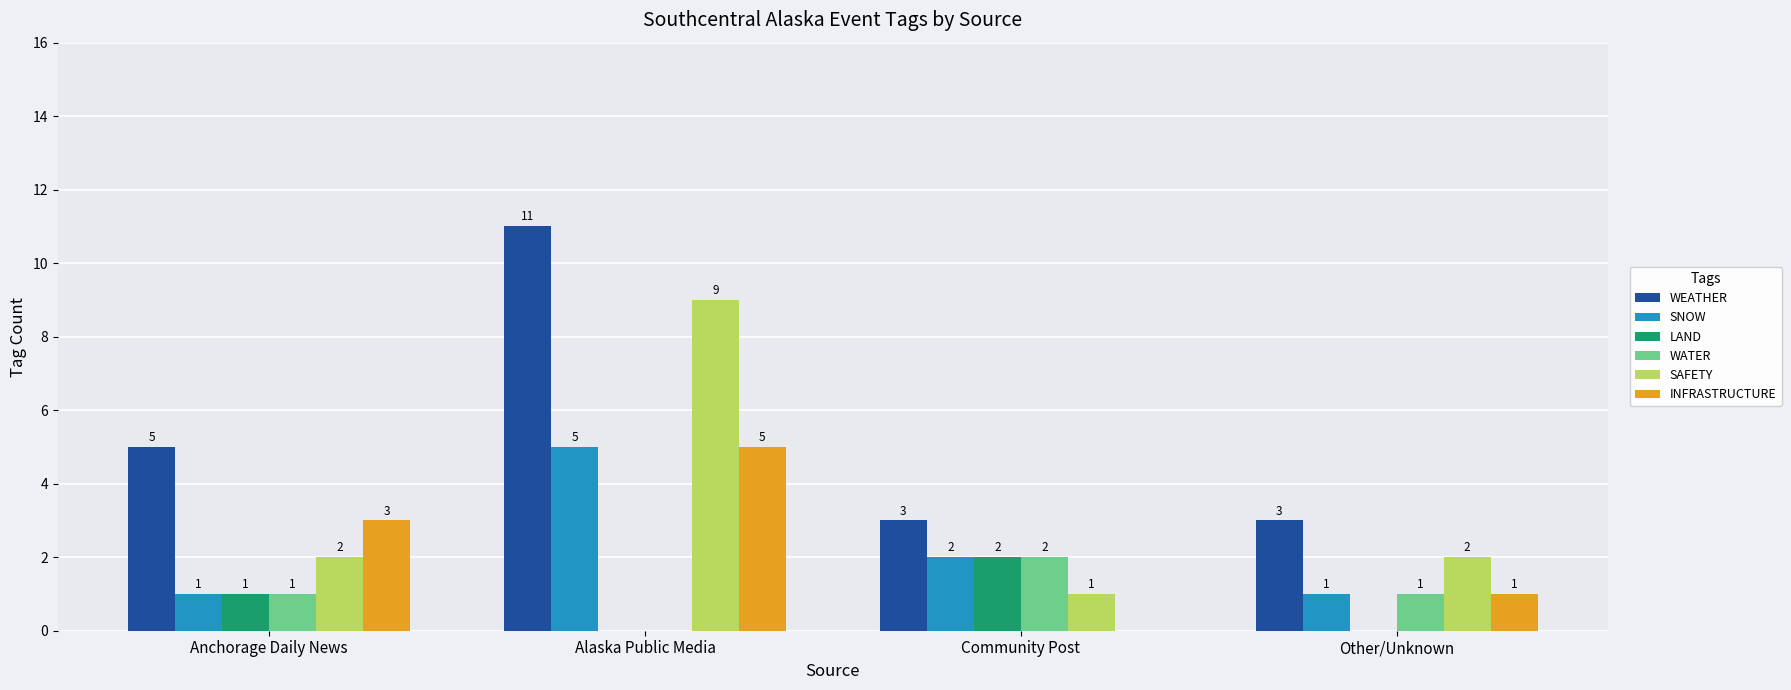

How many groups of bars are there?

4